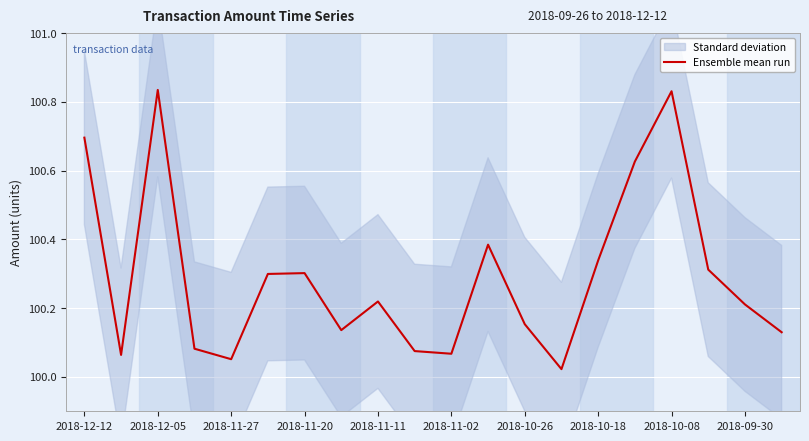

Reading left to right, extract all data points from this chart.

100.7	100.1	100.8	100.1	100.1	100.3	100.3	100.1	100.2	100.1	100.1	100.4	100.2	100.0	100.3	100.6	100.8	100.3	100.2	100.1